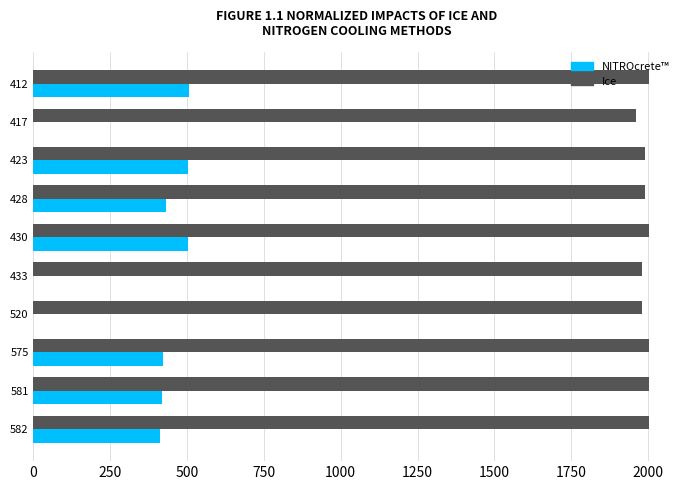

Is the value of Ice at 581 greater than the value of NITROcrete™ at 417?

Yes